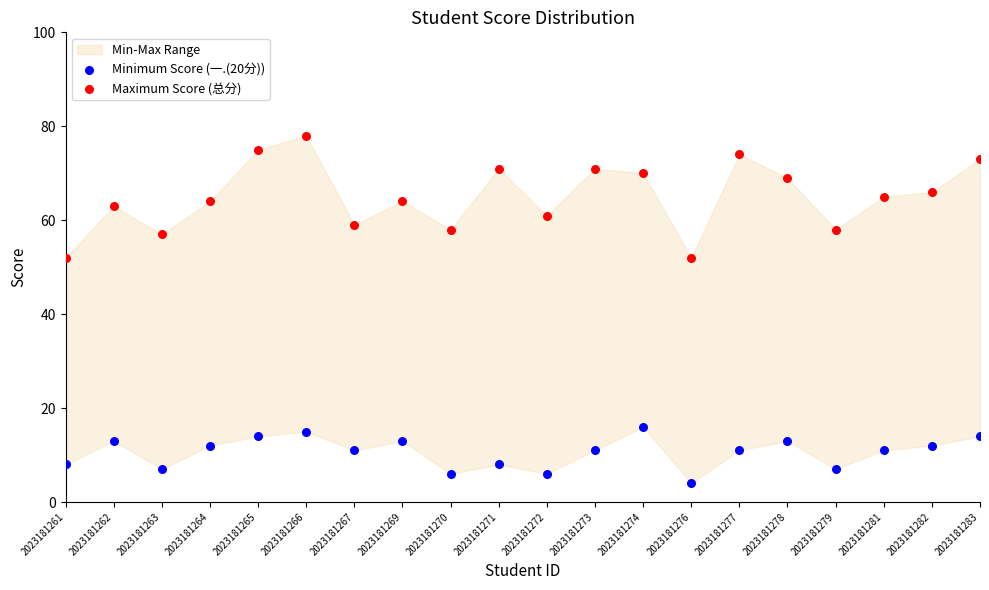

Which series reaches the maximum Y coordinate?

Maximum Score (总分)